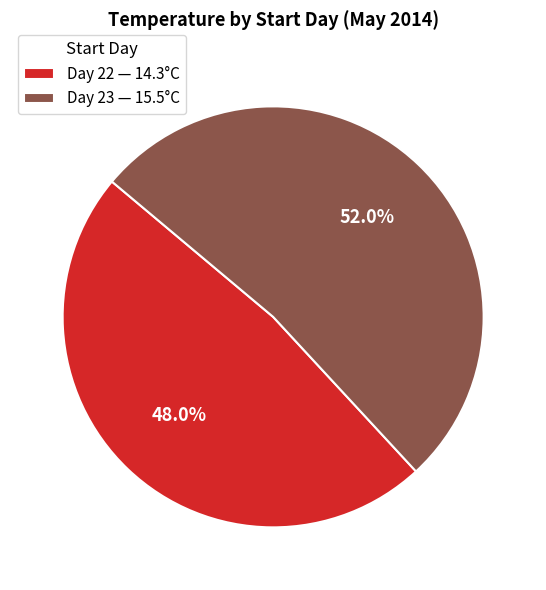

Rank the categories by value from highest to lowest.

Day 23 — 15.5°C, Day 22 — 14.3°C